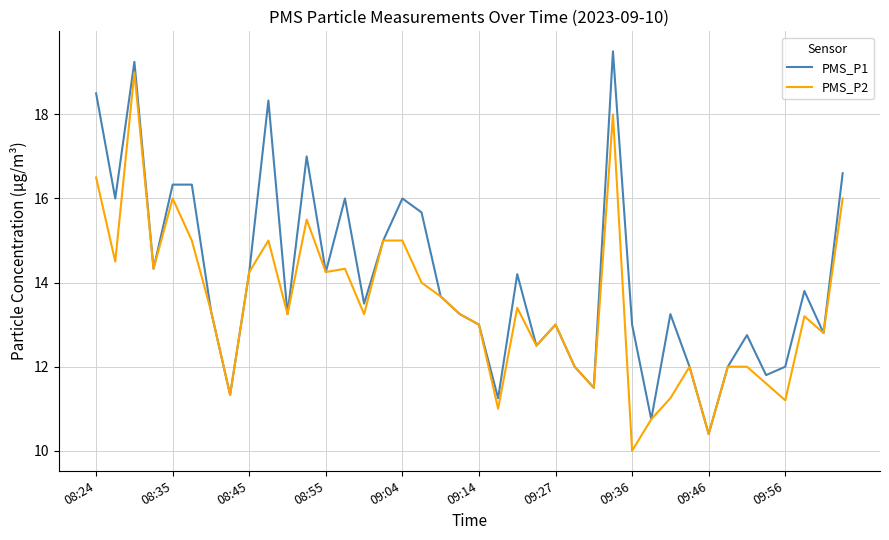

What is the highest value of the PMS_P1 series?

19.5